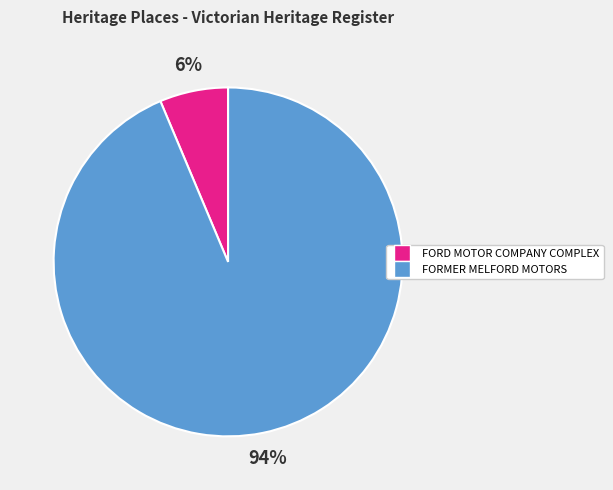

Is the sum of FORD MOTOR COMPANY COMPLEX and FORMER MELFORD MOTORS greater than half?

Yes